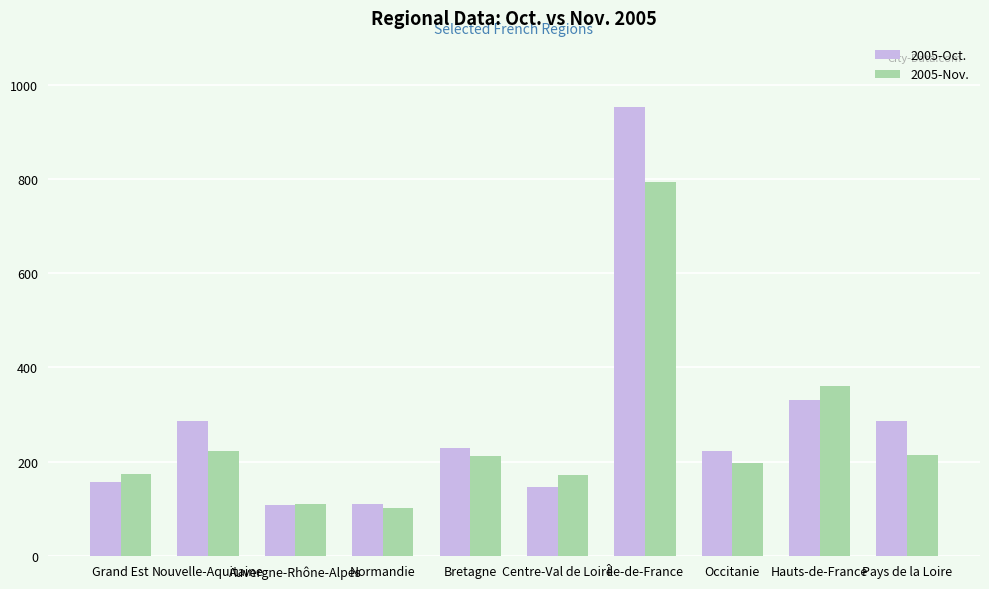

List the series in order of their peak value, lowest first.

2005-Nov., 2005-Oct.